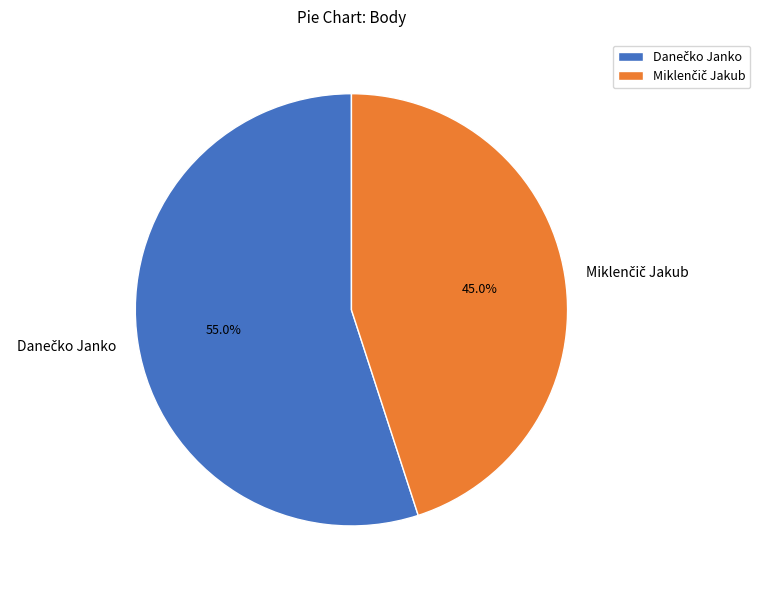

Is there any slice that represents more than half of the pie?

Yes